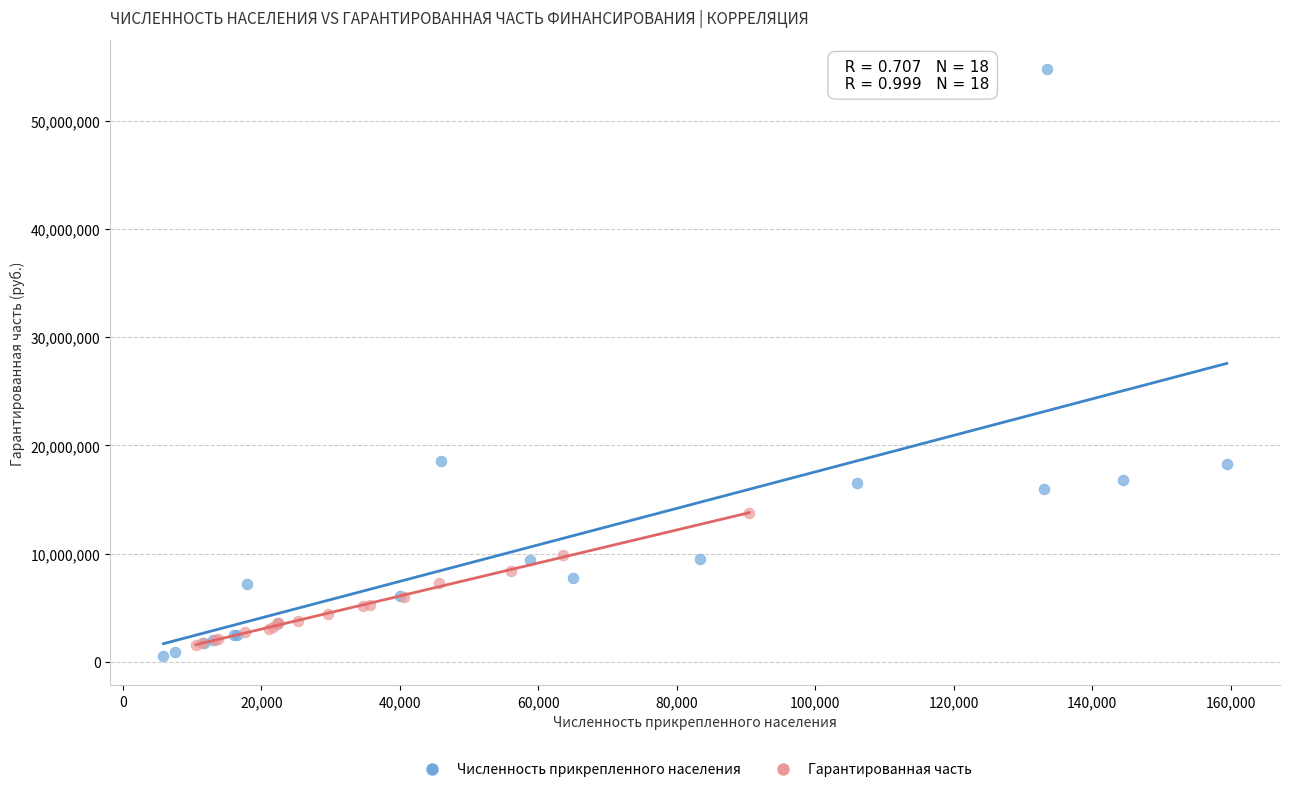

Which series contains the highest Y value?

Численность прикрепленного населения